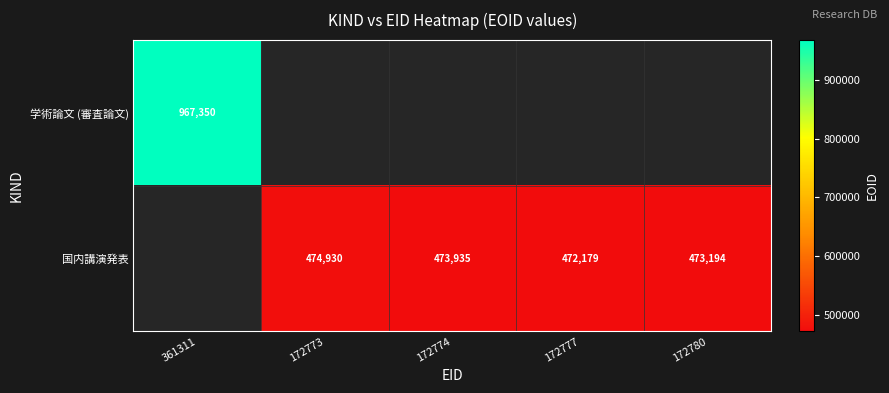

True or false: 国内講演発表 has a value of 474930 at 172773.

True